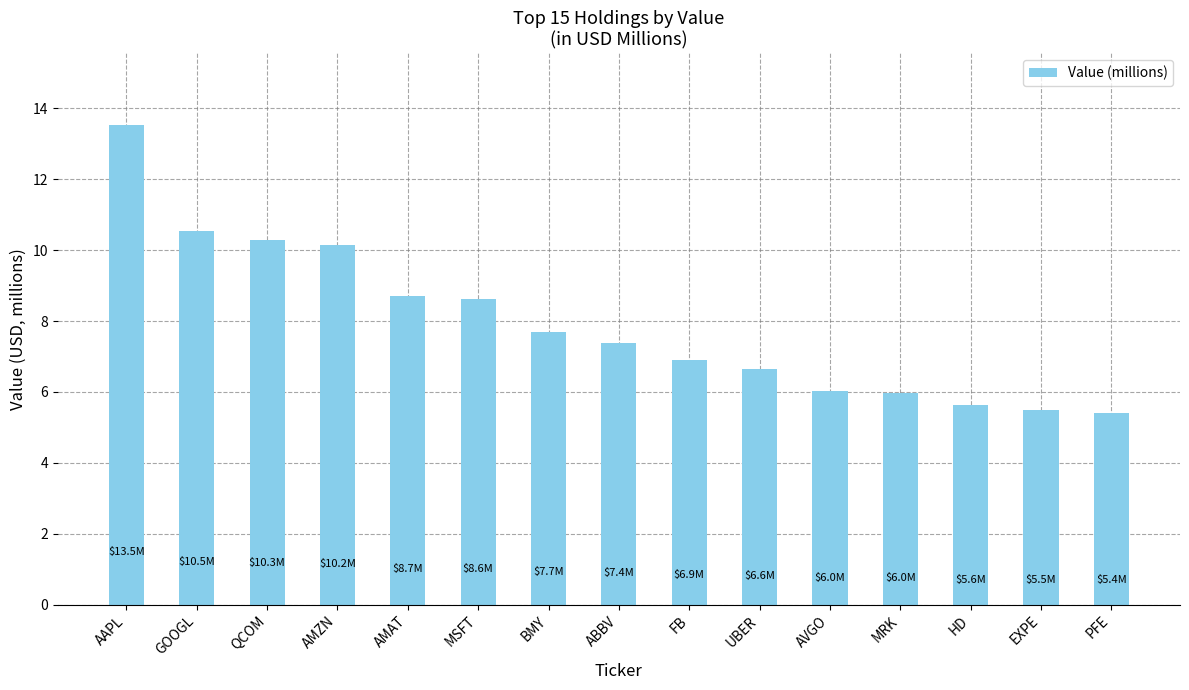

At which category does the chart reach its peak across all series?

AAPL